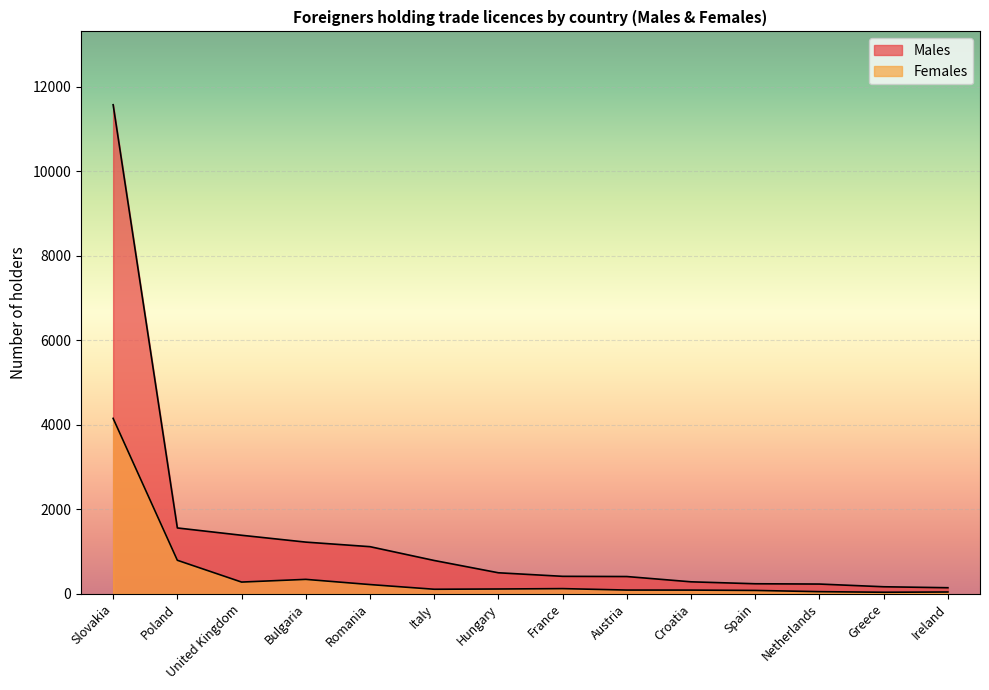

Reading left to right, what are all the values shown in this chart?

Females: 4149	790	274	338	215	104	110	119	85	84	76	47	33	39
Males: 11573	1555	1382	1220	1112	785	494	410	405	280	234	227	163	140